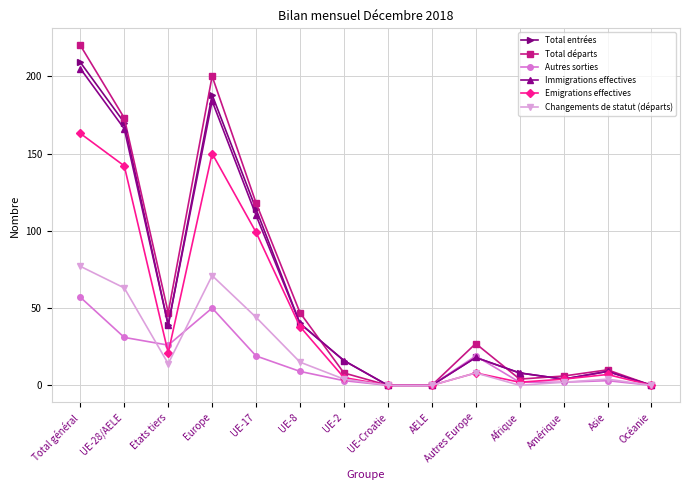

In Total départs, how many points are higher than both neighbors (excluding endpoints)?

3